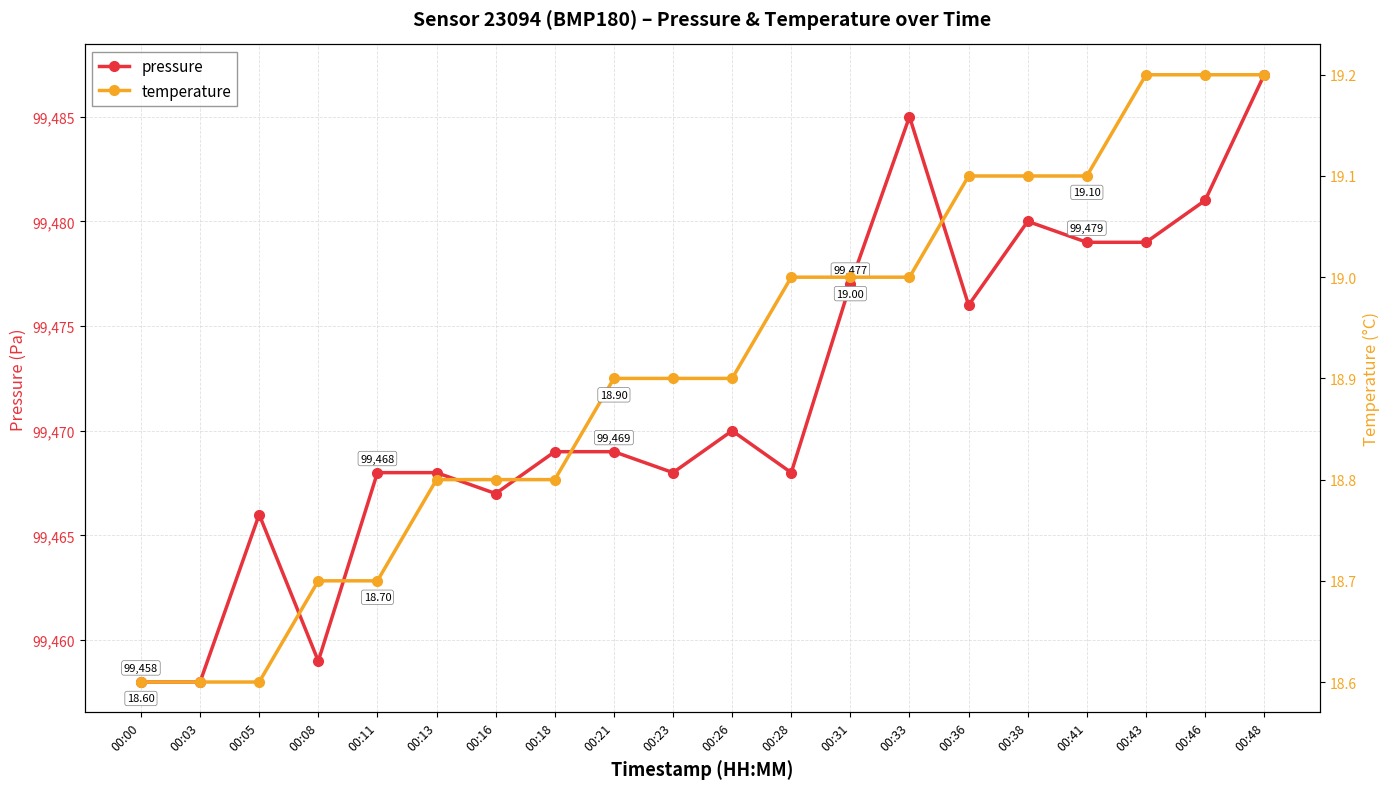

What is the smallest value displayed?

18.6